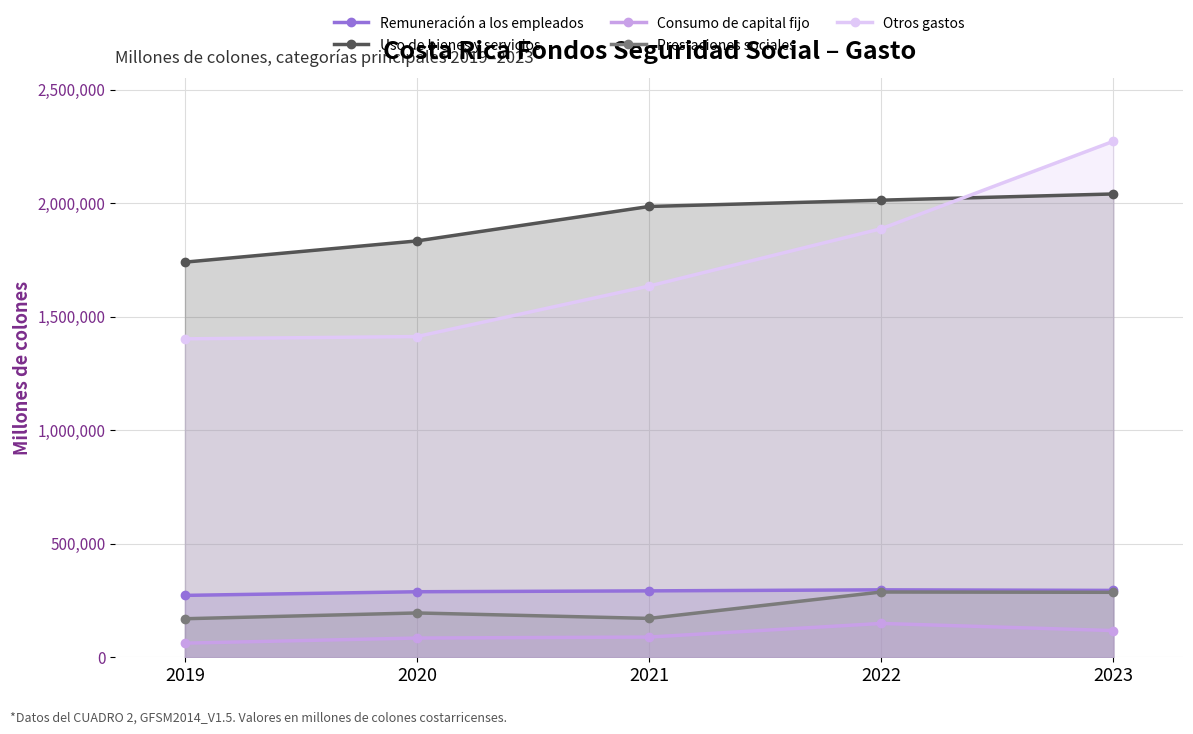

True or false: Consumo de capital fijo has a value of 84741.8 at 2020.

True